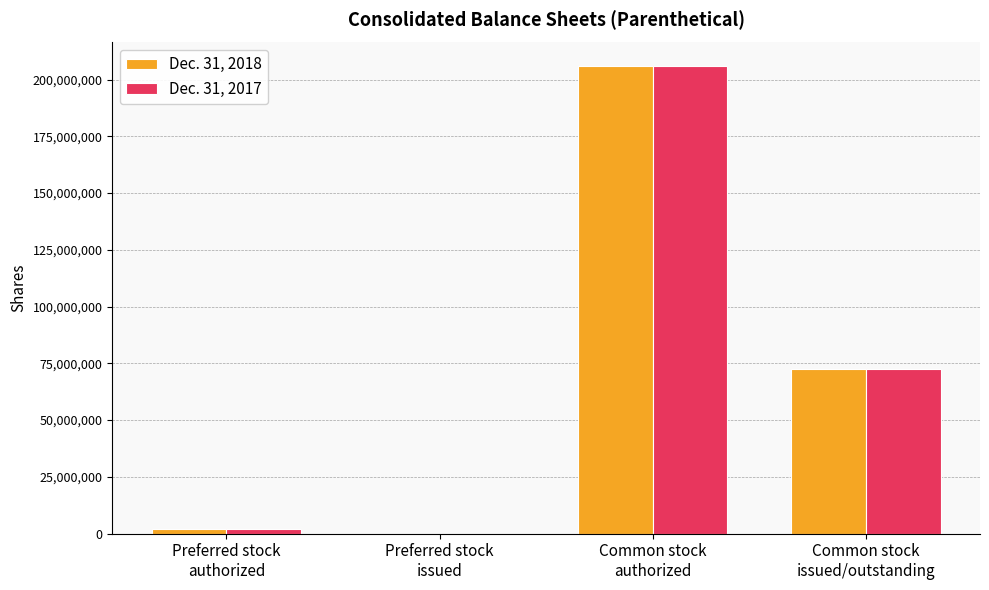

What is the average value of the Dec. 31, 2018 series?

70094678